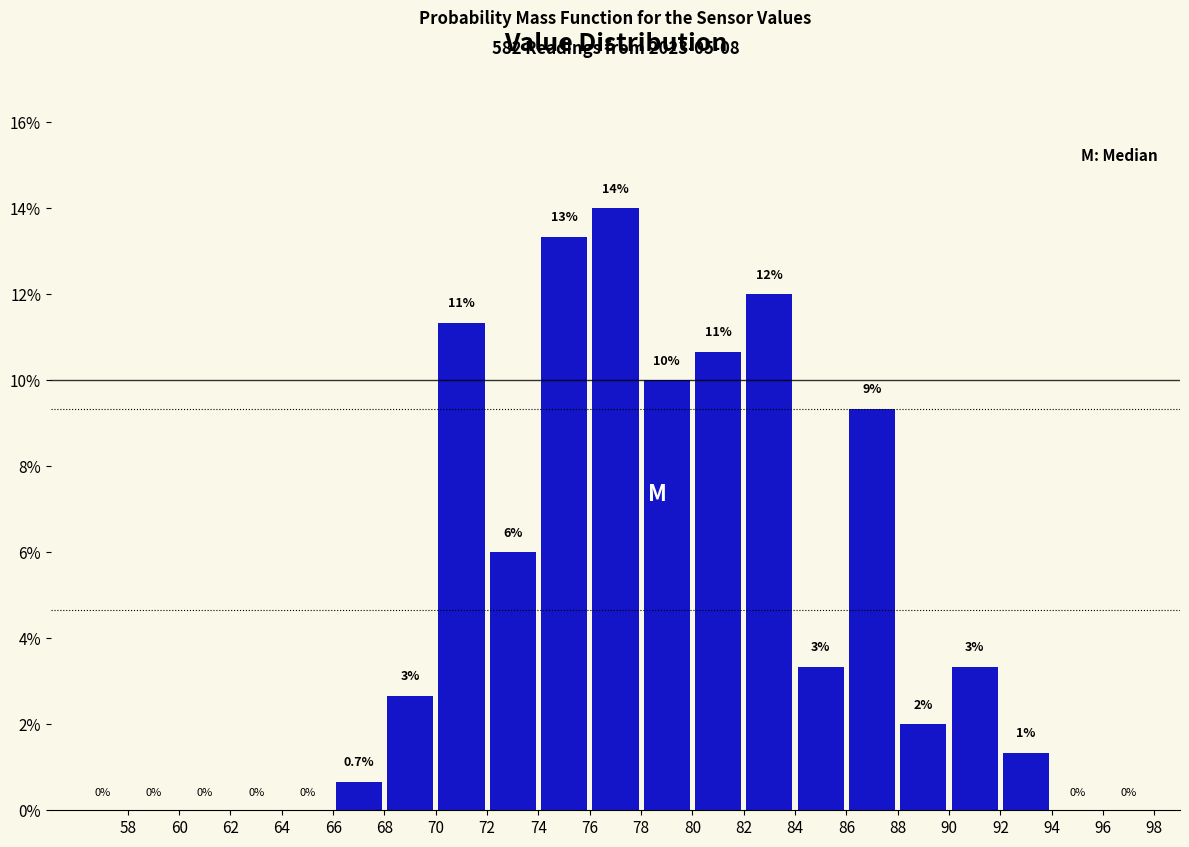

Over which range of the x-axis is the bar tallest?

76 to 78